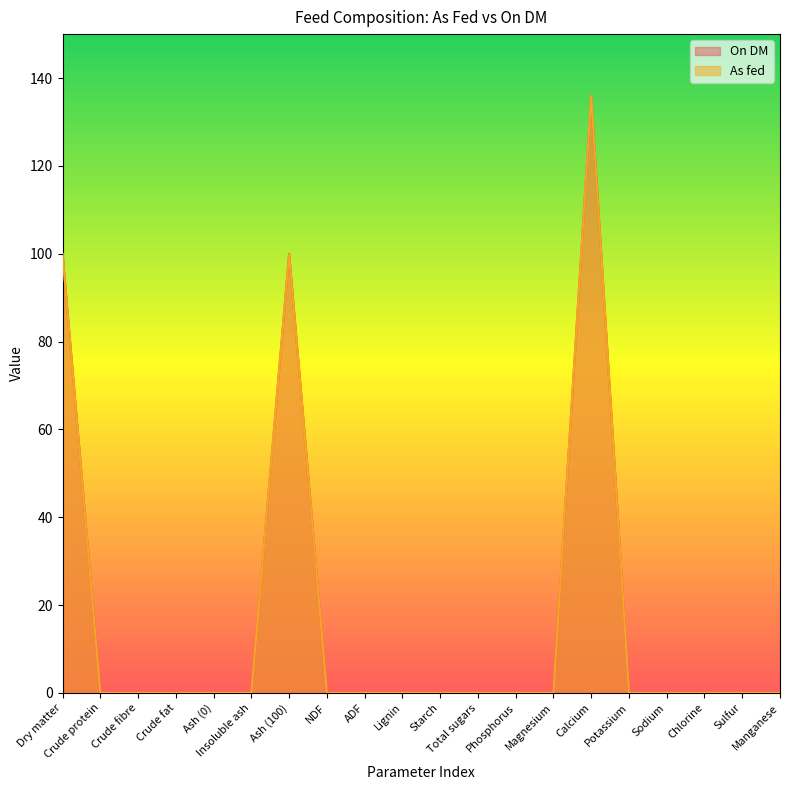

True or false: On DM and As fed intersect in this chart.

False